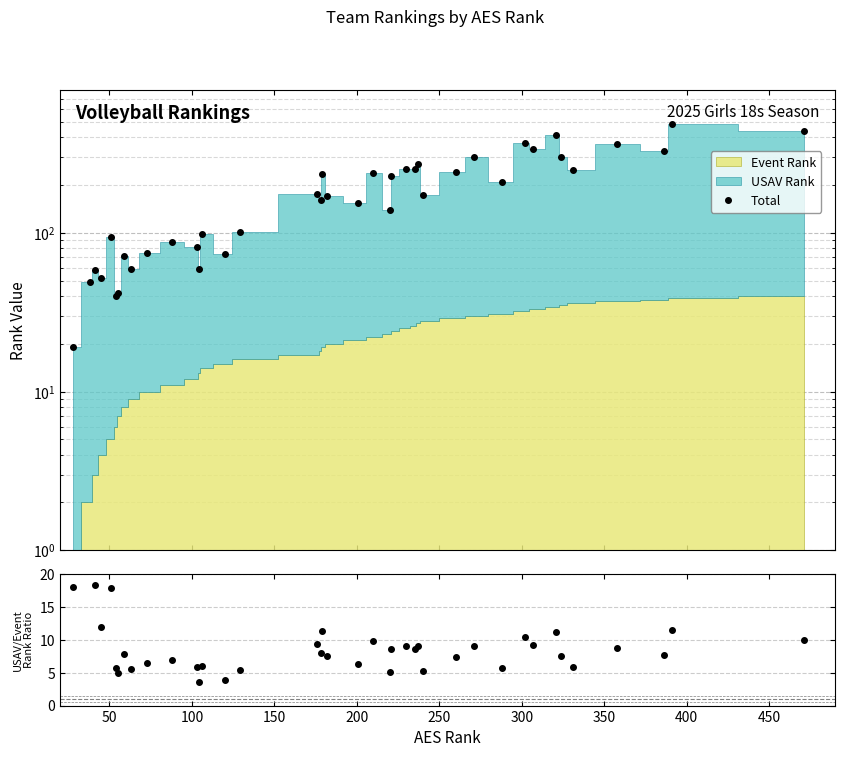

Where is the first local minimum?

200